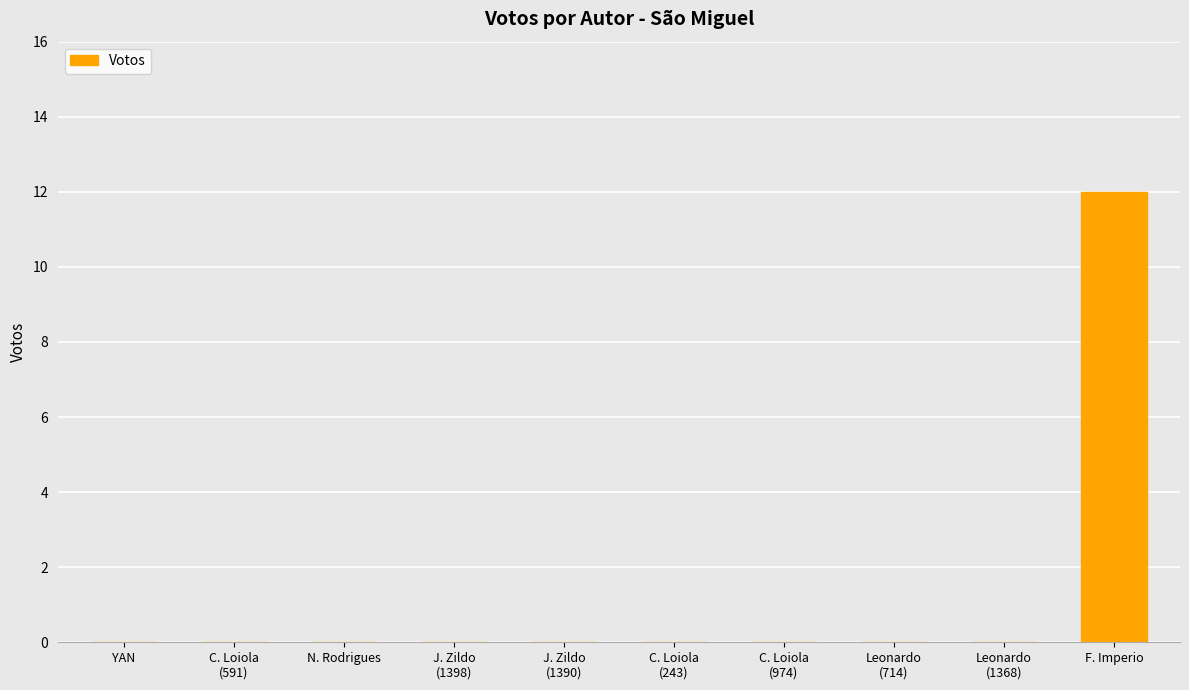

Are the bars horizontal?

No